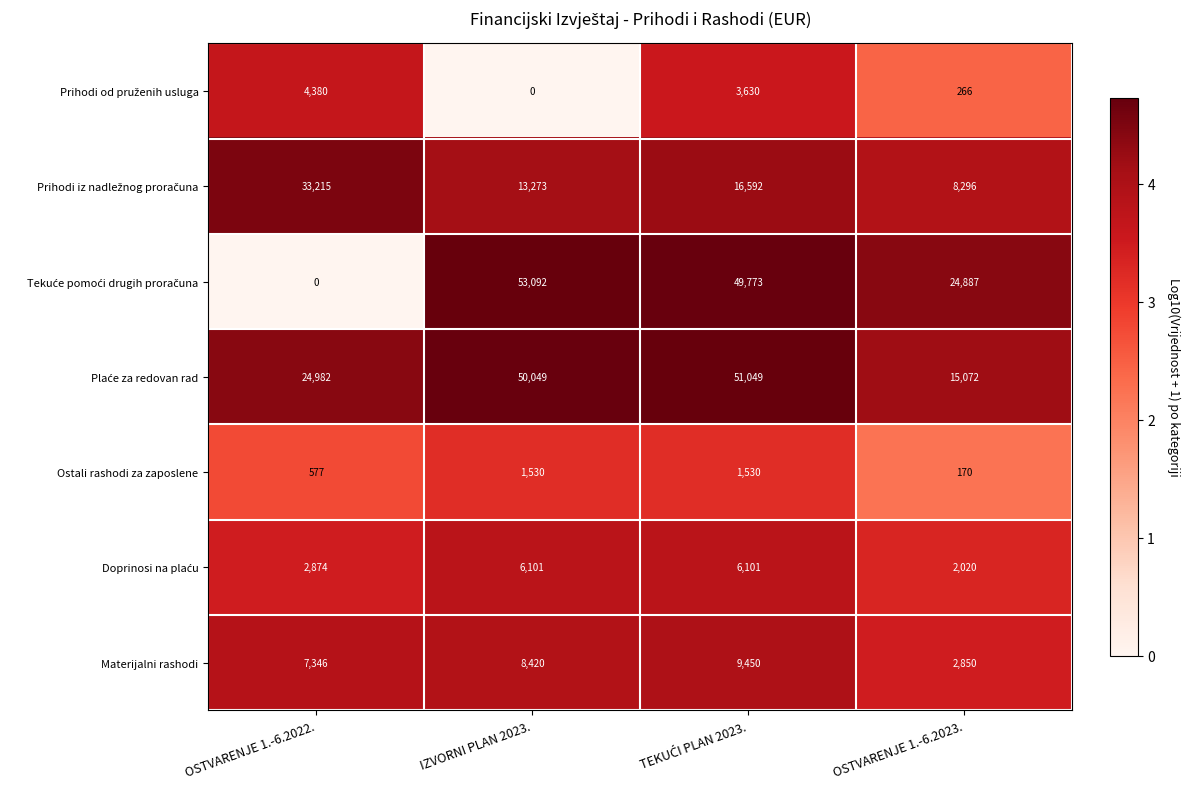

What is the difference between the highest and lowest values at IZVORNI PLAN 2023.?

53092